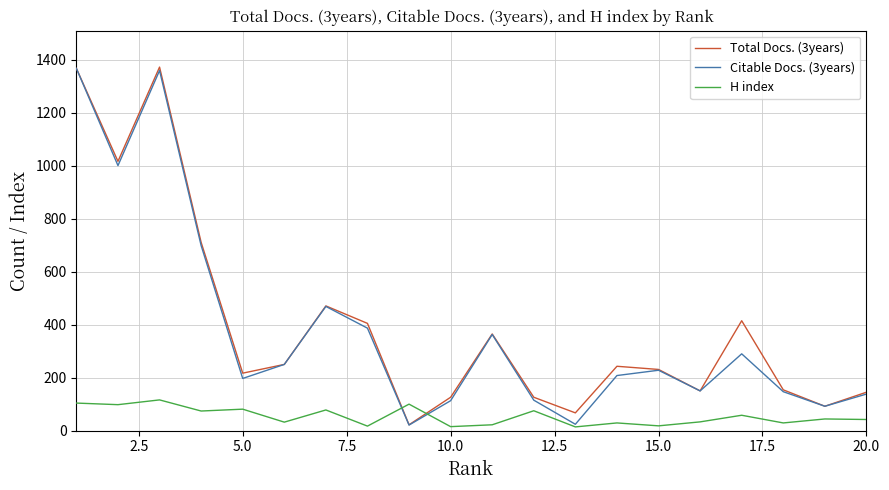

What is the minimum value shown in the chart?

14